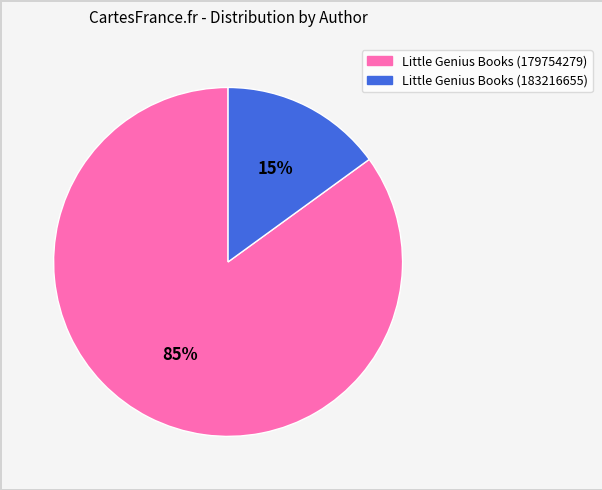

To the nearest percent, what is the average slice percentage?

50%